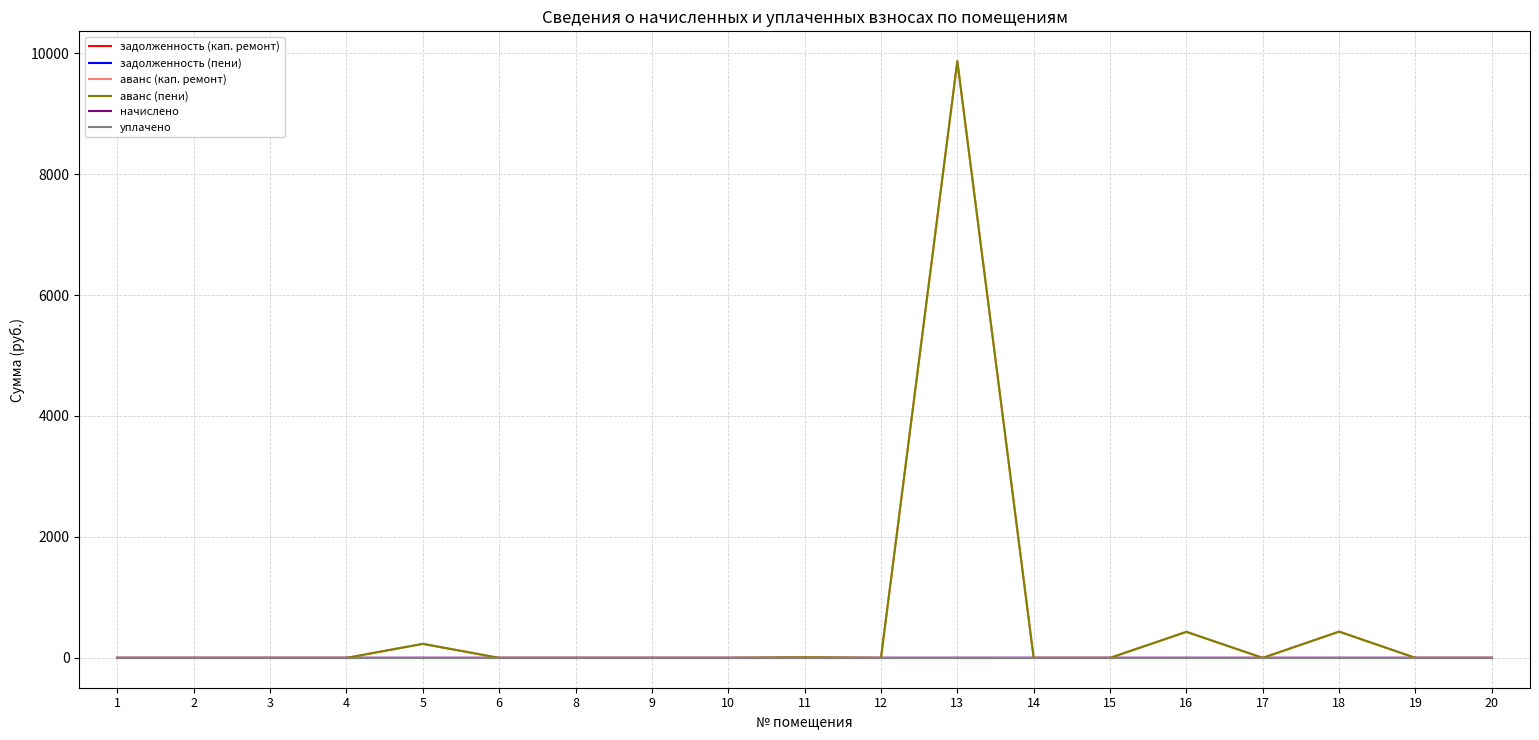

Is this an area chart (filled region under the line)?

No